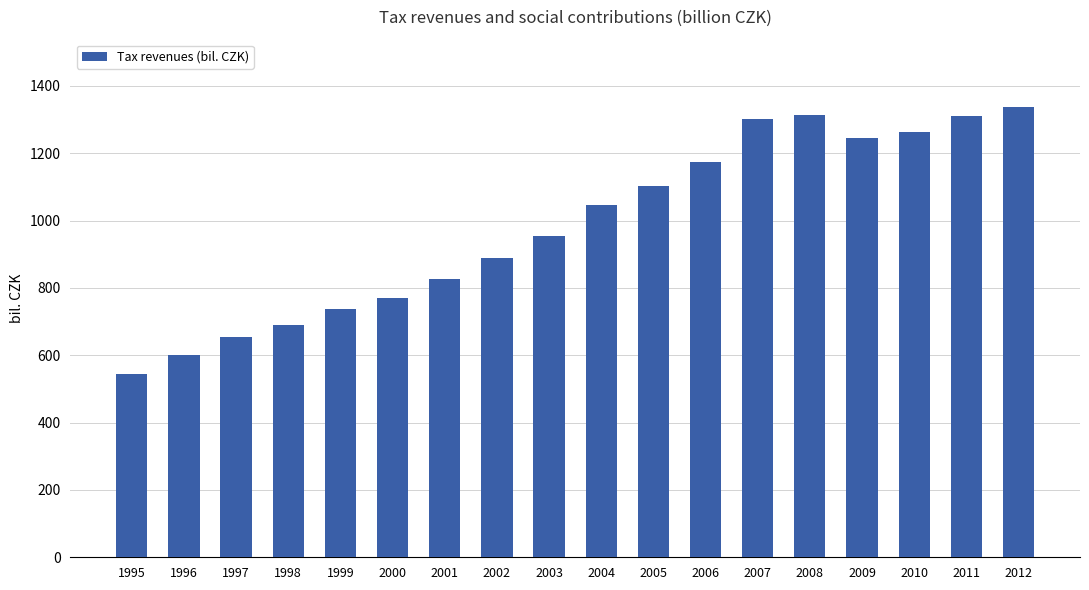

What is the value of the 8th bar from the left?

888.6